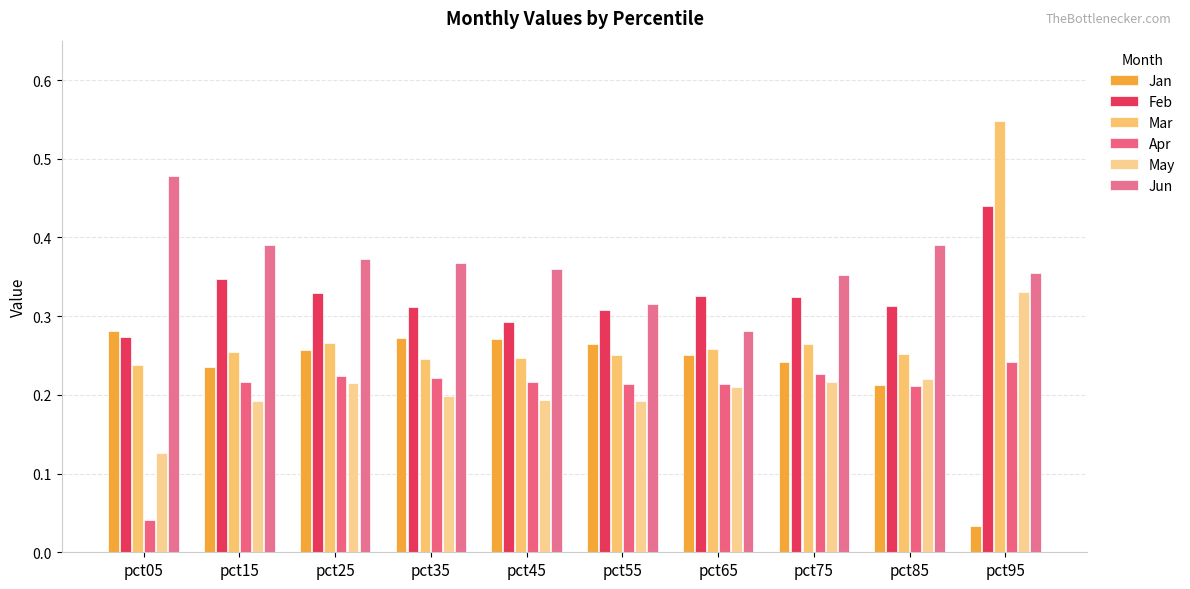

Rank the series by their maximum value, from highest to lowest.

Mar, Jun, Feb, May, Jan, Apr